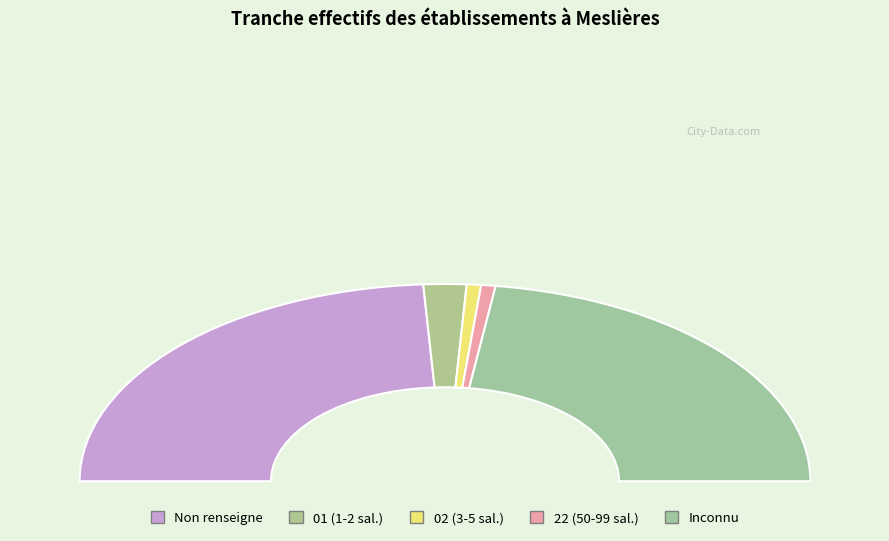

How many slices are in this pie chart?

5